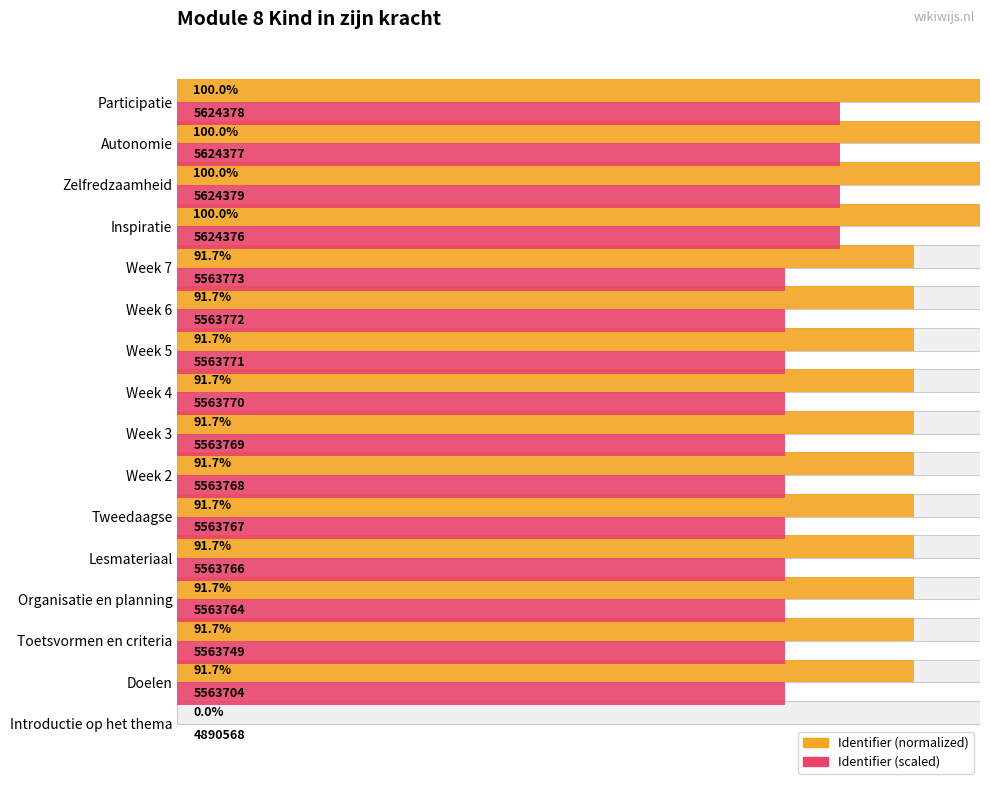

Reading left to right, extract all data points from this chart.

Identifier (normalized): 0.0	91.7	91.7	91.7	91.7	91.7	91.7	91.7	91.7	91.7	91.7	91.7	100.0	100.0	100.0	100.0
Identifier (scaled): 0.0	75.7	75.7	75.7	75.7	75.7	75.7	75.7	75.7	75.7	75.7	75.7	82.5	82.5	82.5	82.5